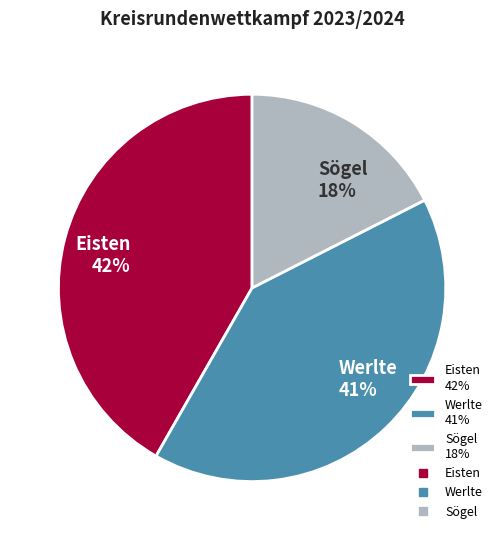

To the nearest percent, what is the difference between the largest and smallest slice percentages?

24%